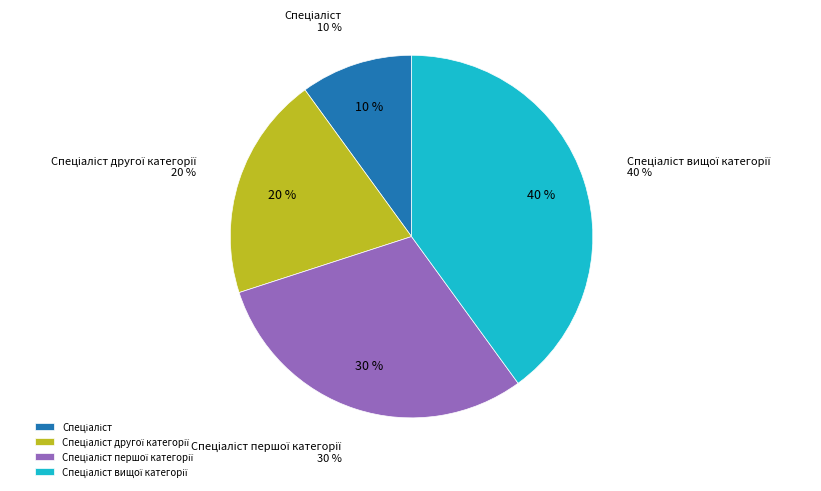

What percentage do Спеціаліст and Спеціаліст другої категорії together represent?

30.0%